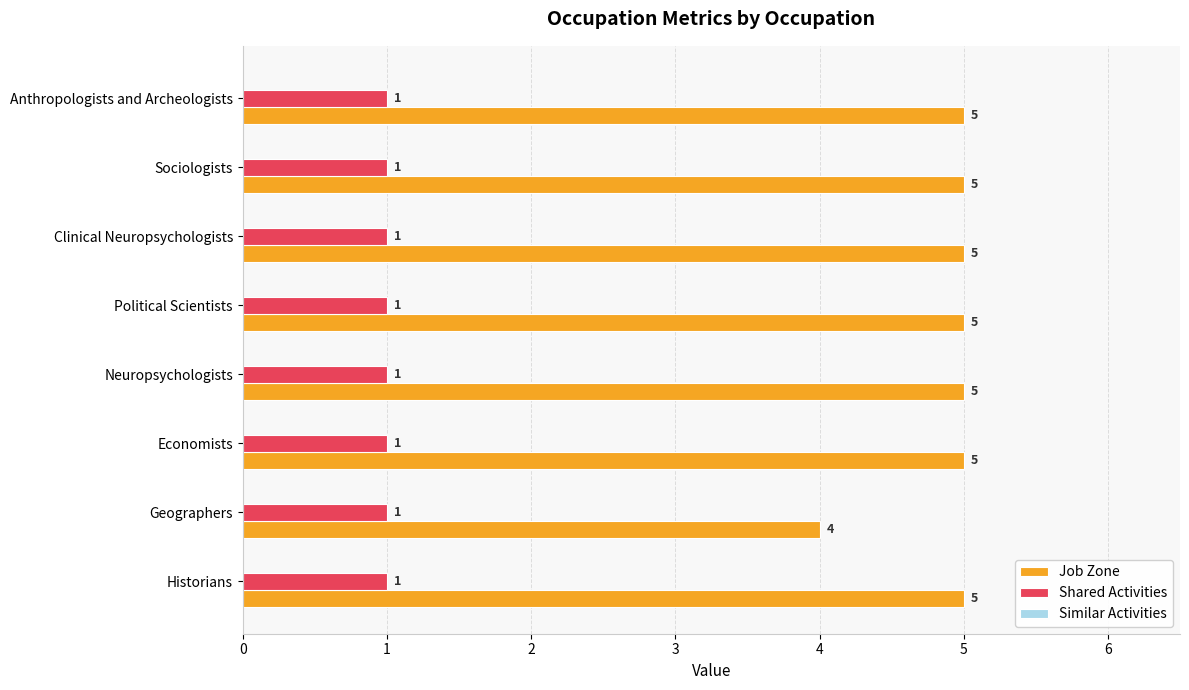

True or false: Job Zone has a value of 5 at Anthropologists and Archeologists.

True